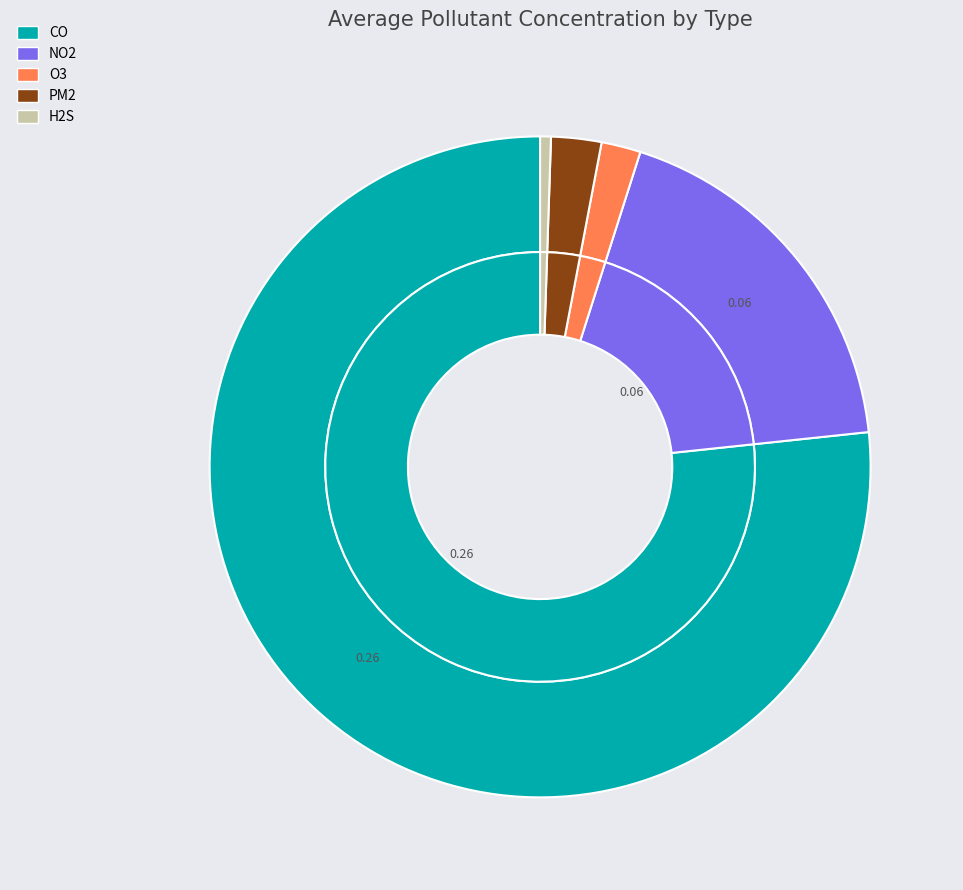

To the nearest percent, what portion does 32 represent?

2%